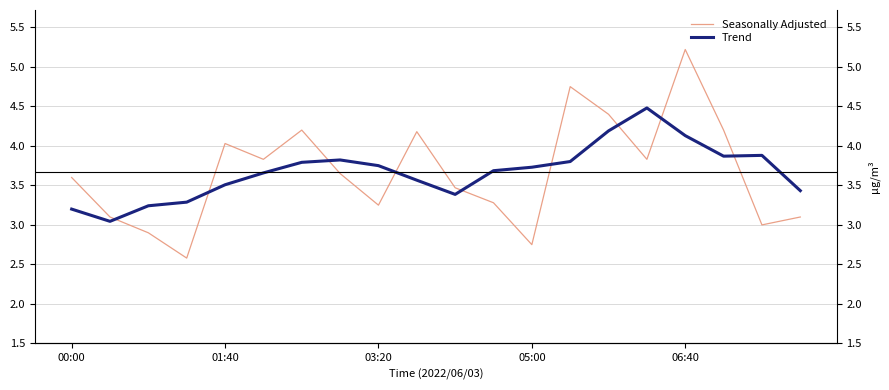

What is the greatest value displayed?

5.2